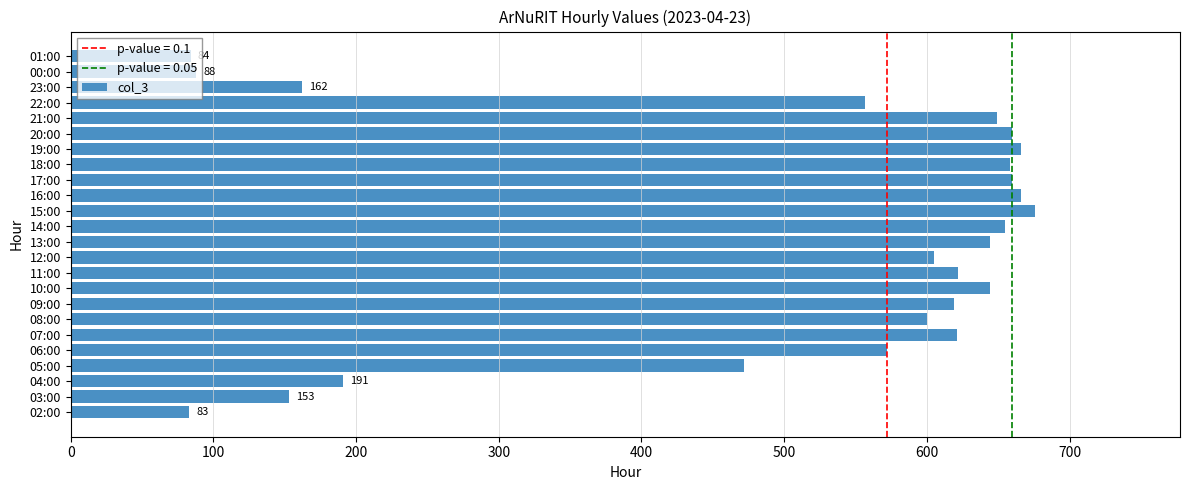

How many data points are less than 621?

12